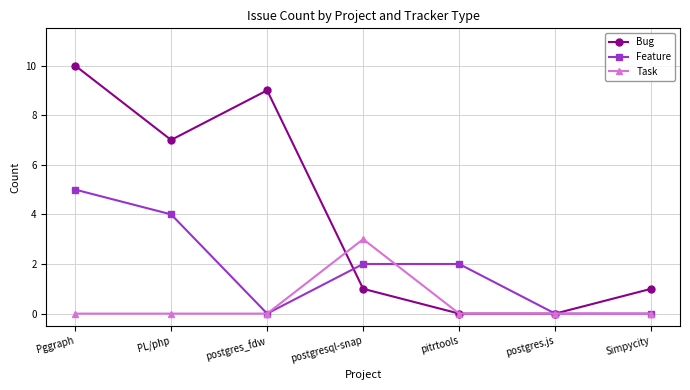

What is the greatest value displayed?

10